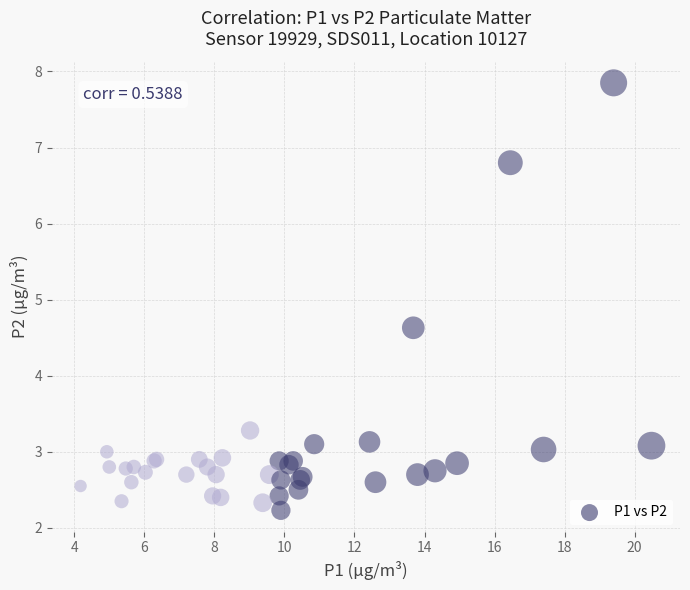

What Y value in the scatter plot is closest to 5?

4.6